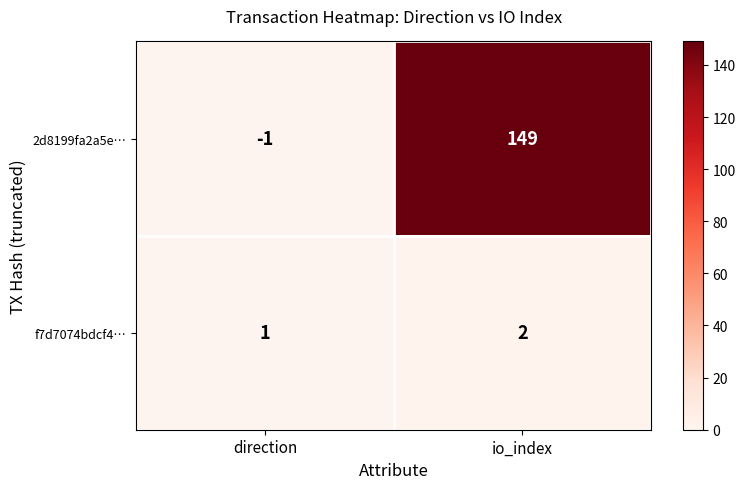

What is the greatest value displayed?

149